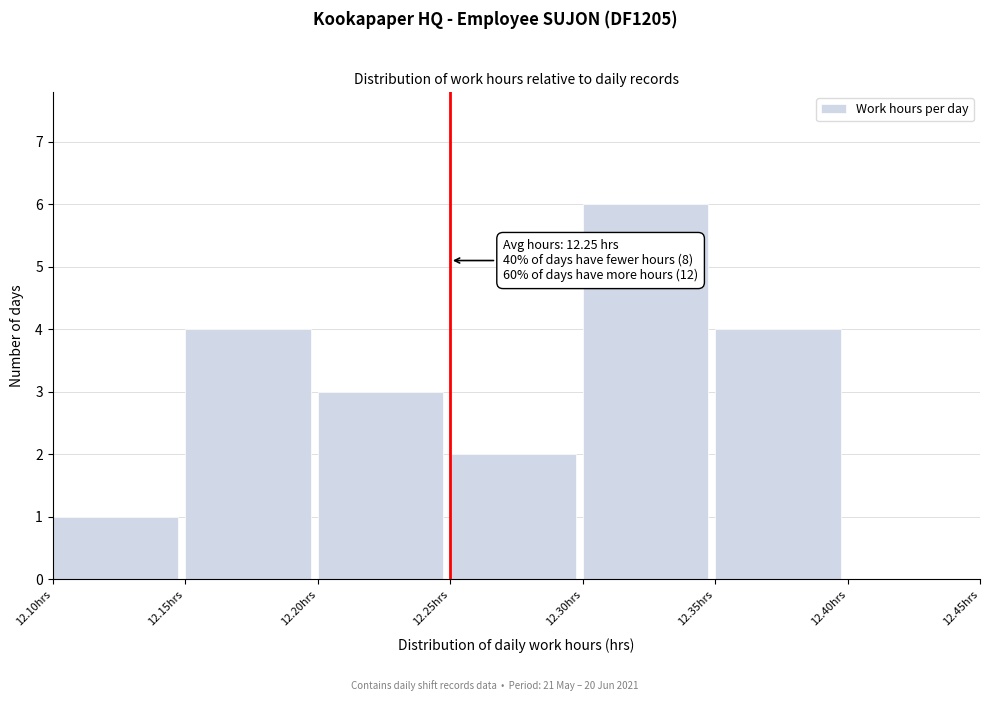

Which range on the x-axis has the tallest bar?

12.30 to 12.35